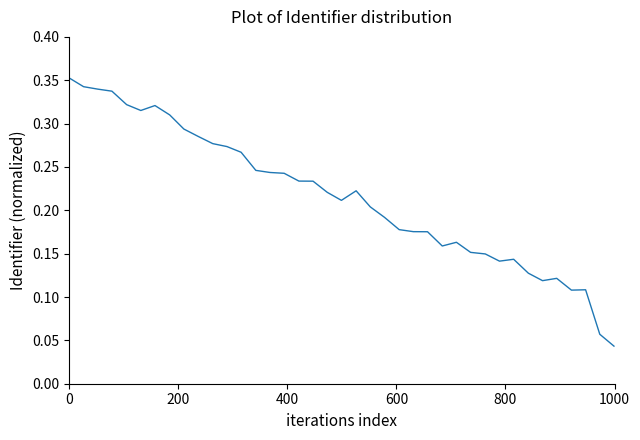

What is the value of the 19th point from the left?

0.2